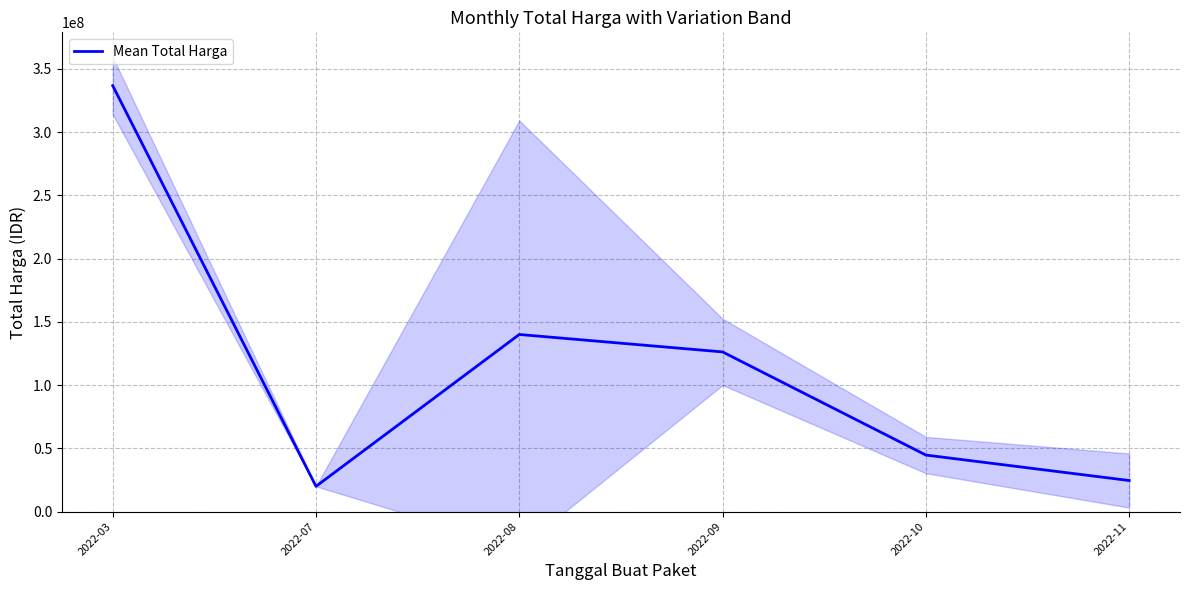

Reading left to right, list all the values displayed in this chart.

2022-03=336810890.0	2022-07=19950000.0	2022-08=140025000.0	2022-09=126238500.0	2022-10=44684333.3	2022-11=24548888.9